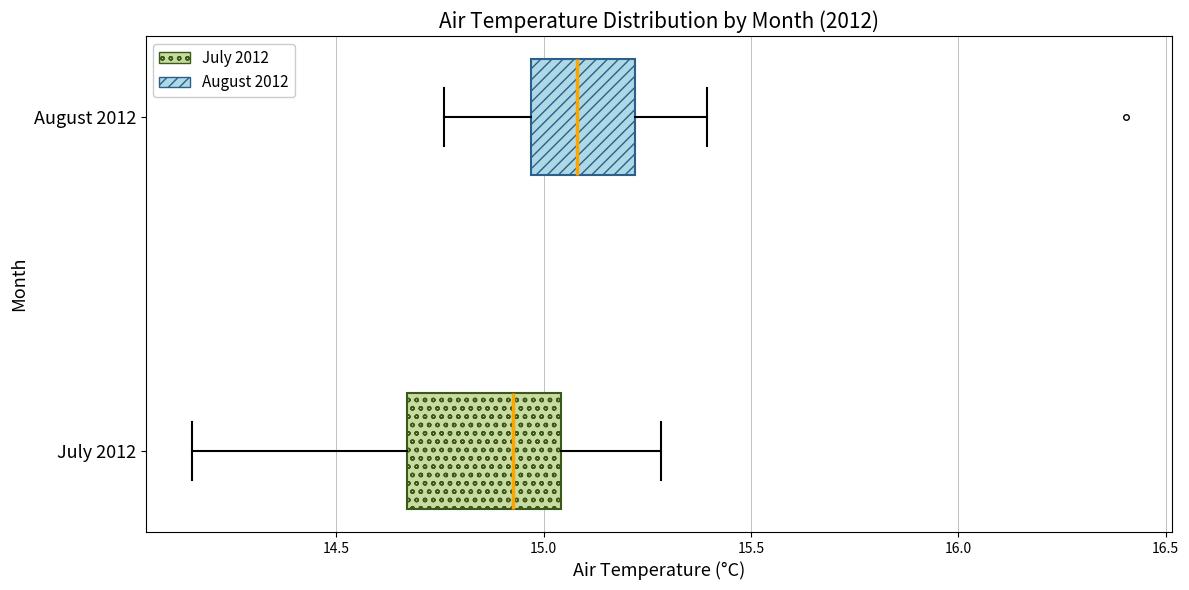

Which box's median line is the furthest to the left?

July 2012